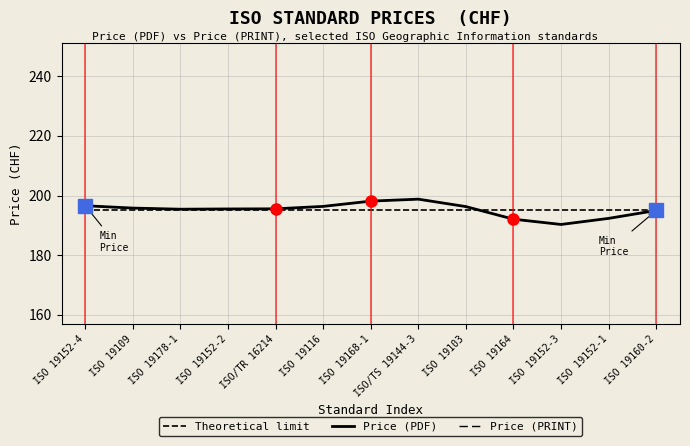

Is this an area chart (filled region under the line)?

No